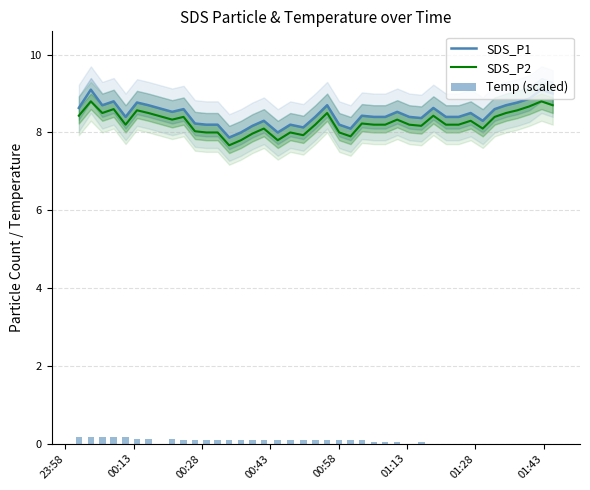

What is the lowest value of the SDS_P2 series?

7.7